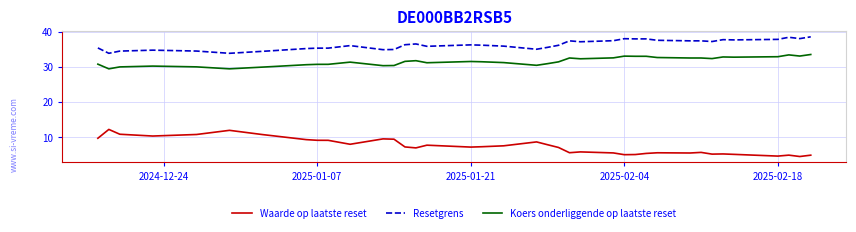

True or false: Waarde op laatste reset and Resetgrens cross at least once.

False